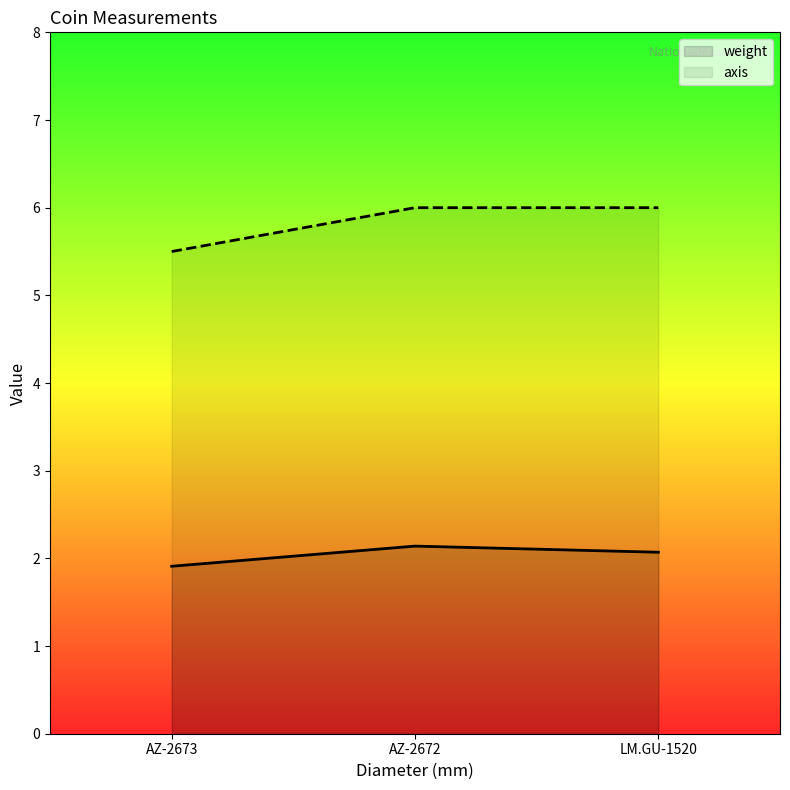

Which series has the widest spread of values?

axis